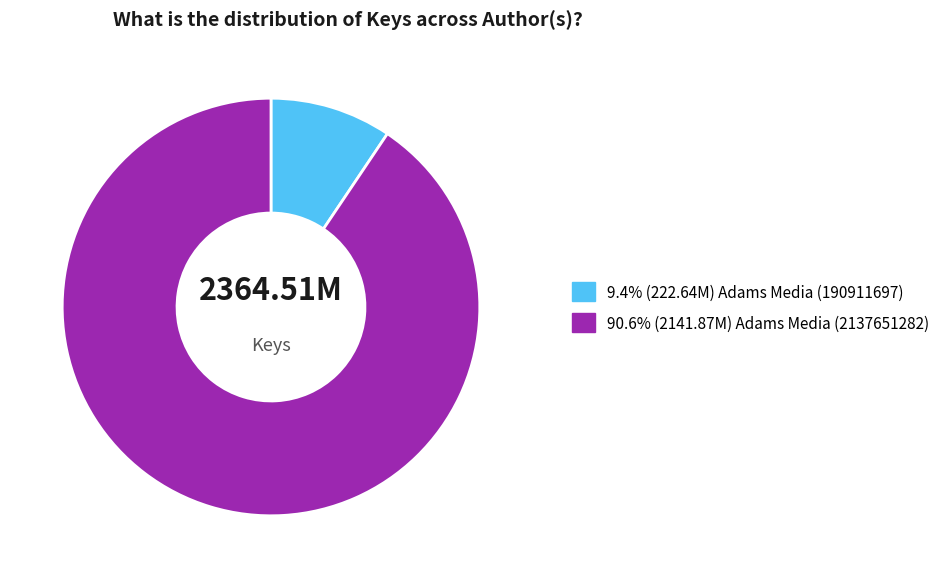

Does any single category account for the majority?

Yes